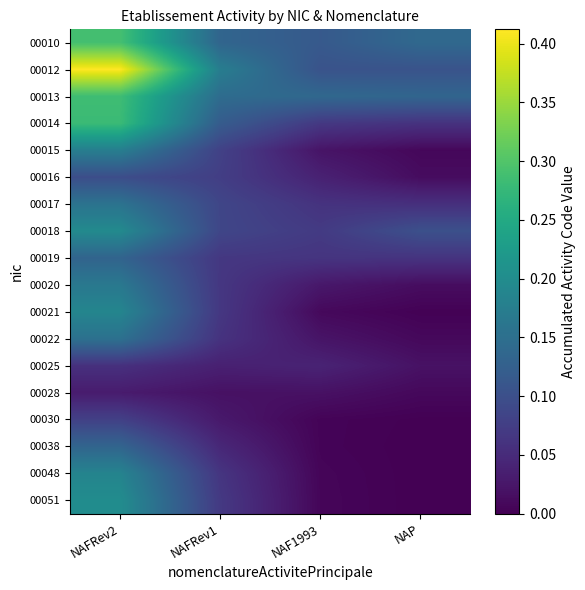

Count the number of data series in this chart.

18